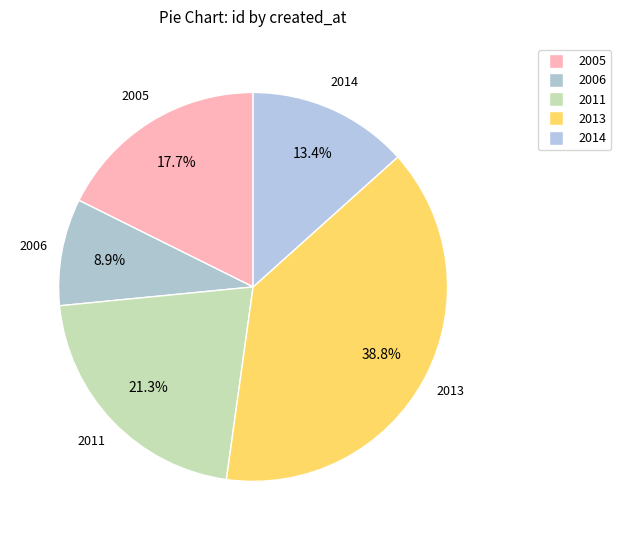

What percentage is NOT represented by 2011?

78.7%